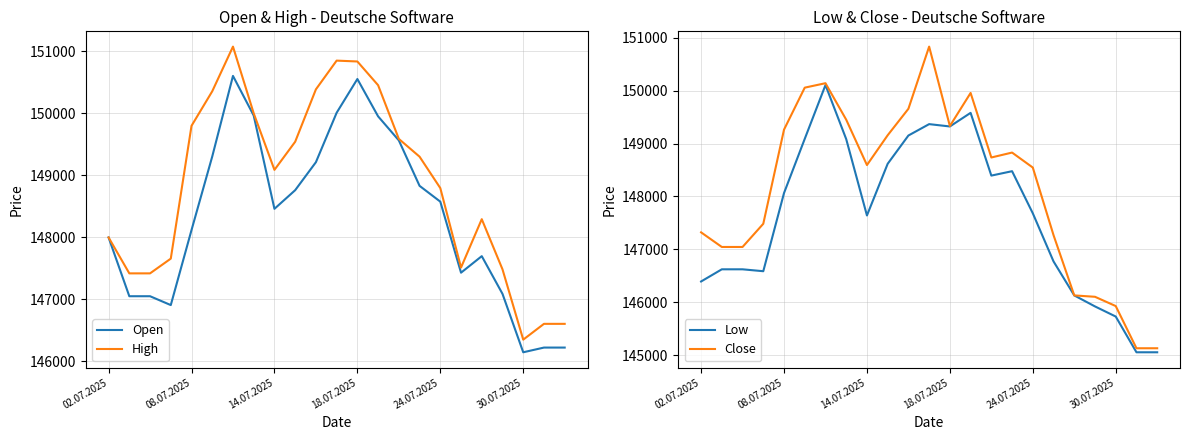

True or false: High has a value of 68483 at 30.07.2025.

False